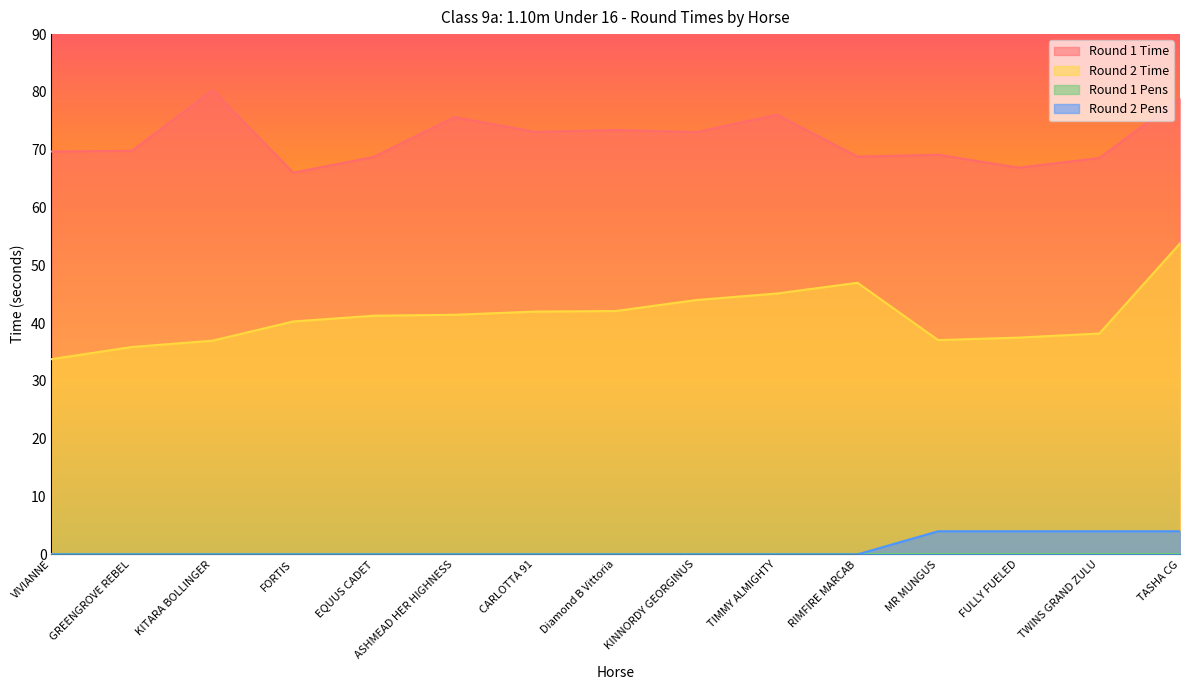

What is the lowest value of the Round 2 Time series?

33.8